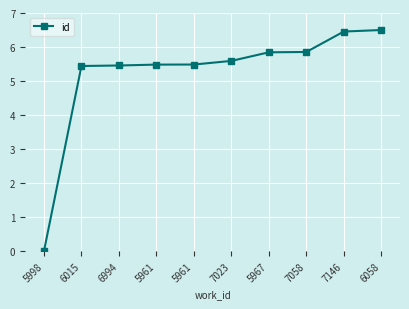

The chart shows a value of 3.4 at 5961. True or false?

False